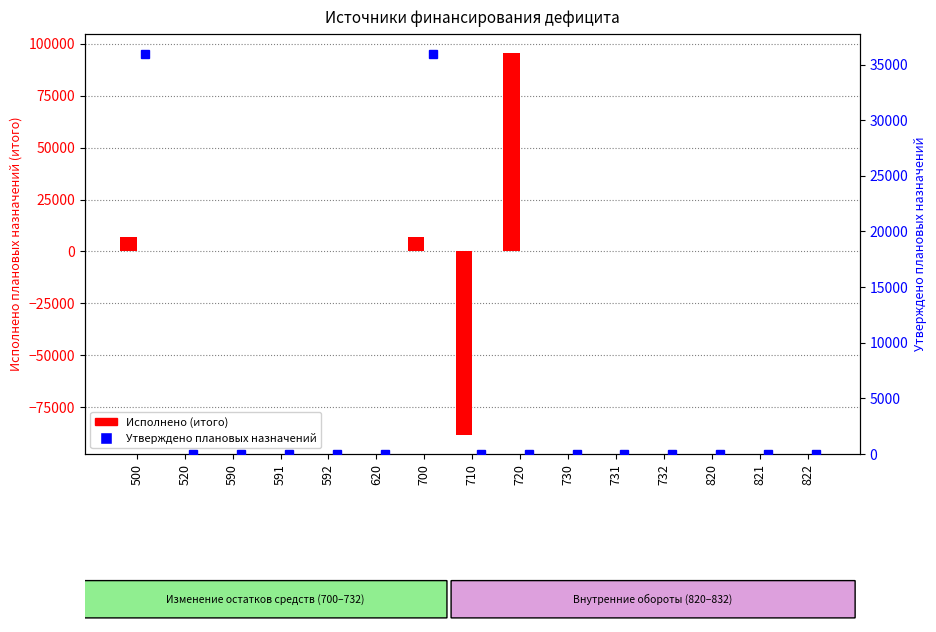

Are the bars grouped side by side (vs. stacked)?

Yes